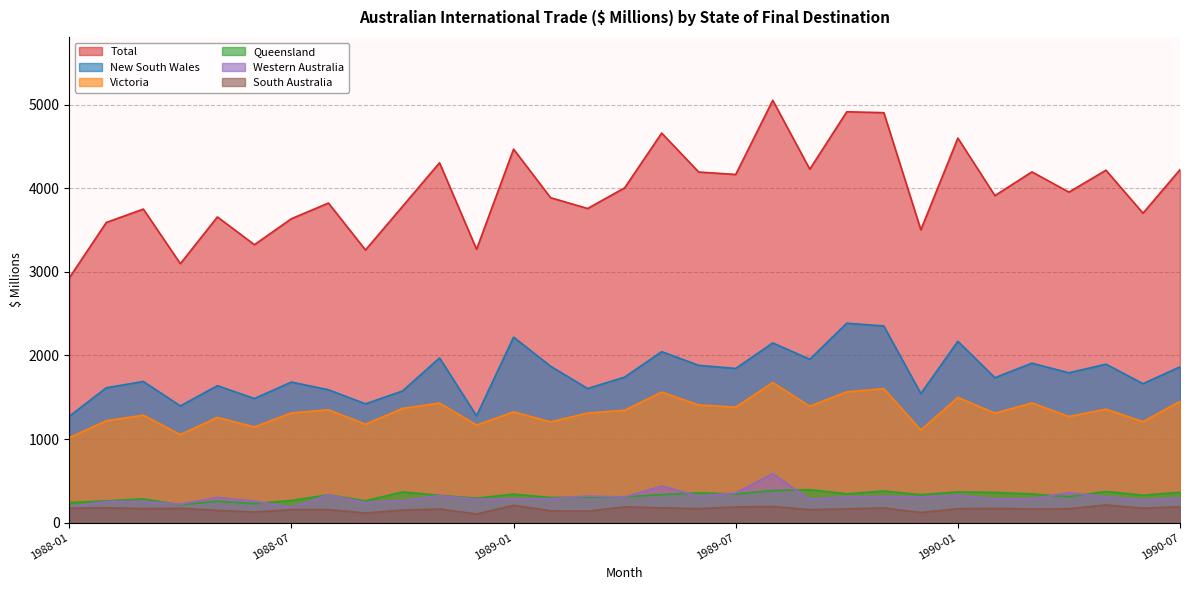

Which series changed the most between 1989-09 and 1990-06?

Total